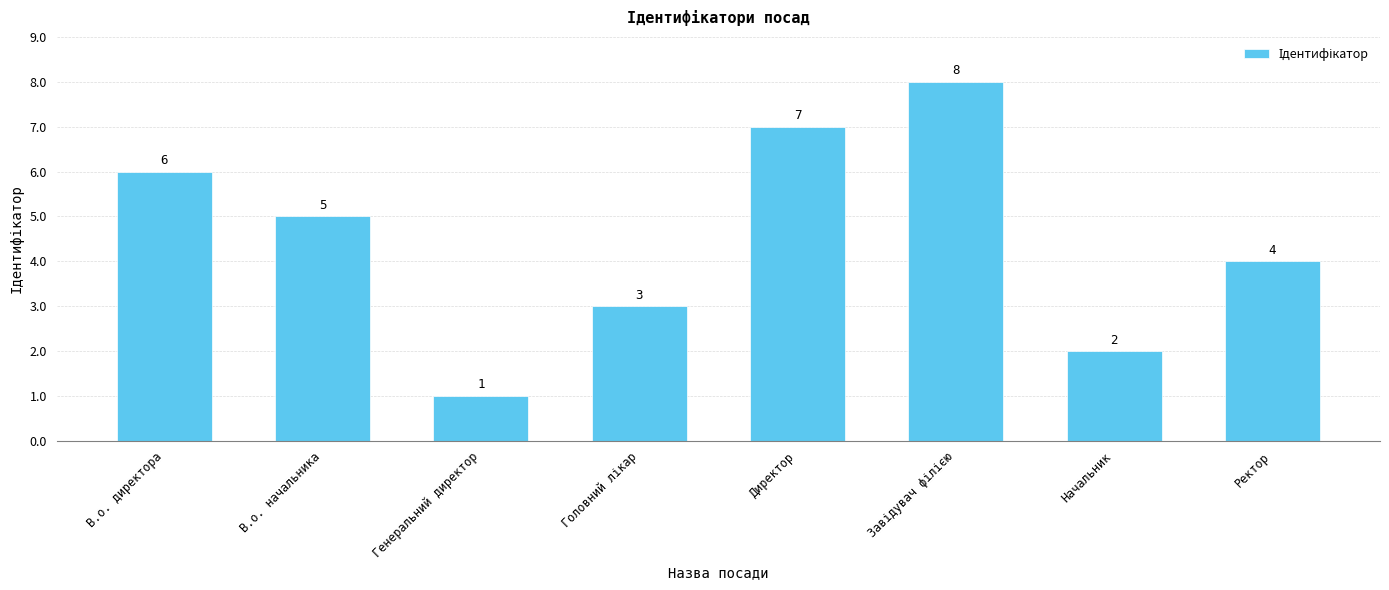

Count the number of data series in this chart.

1